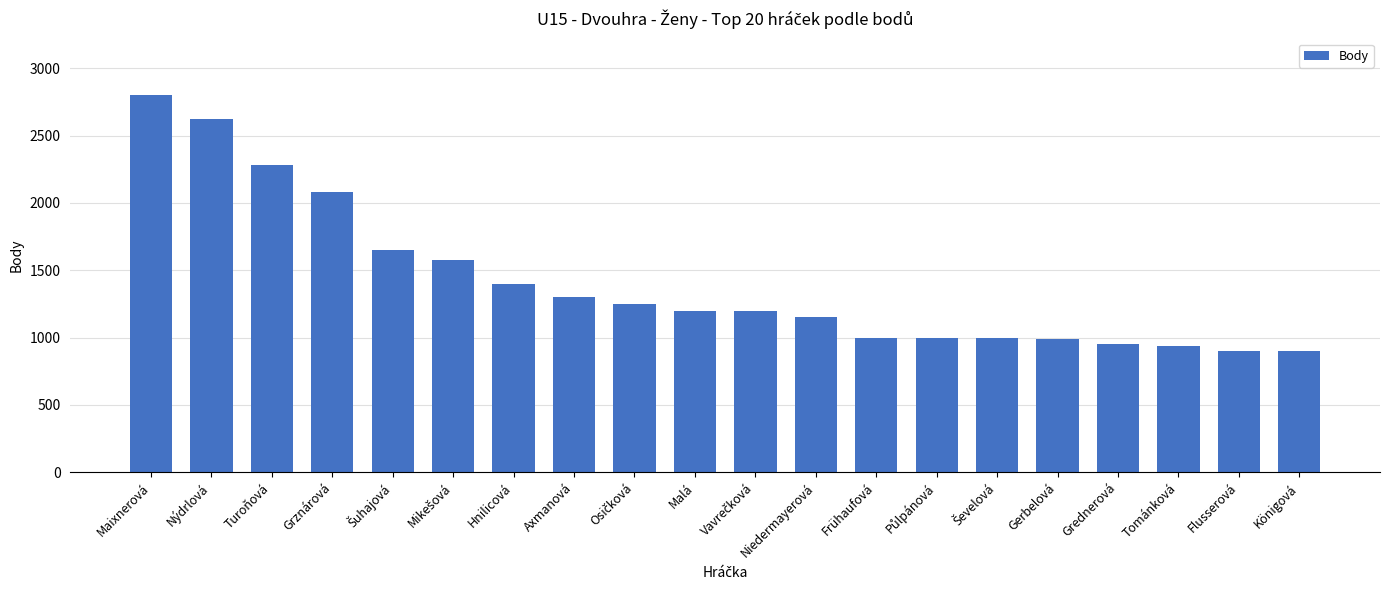

How many bars are there in total?

20